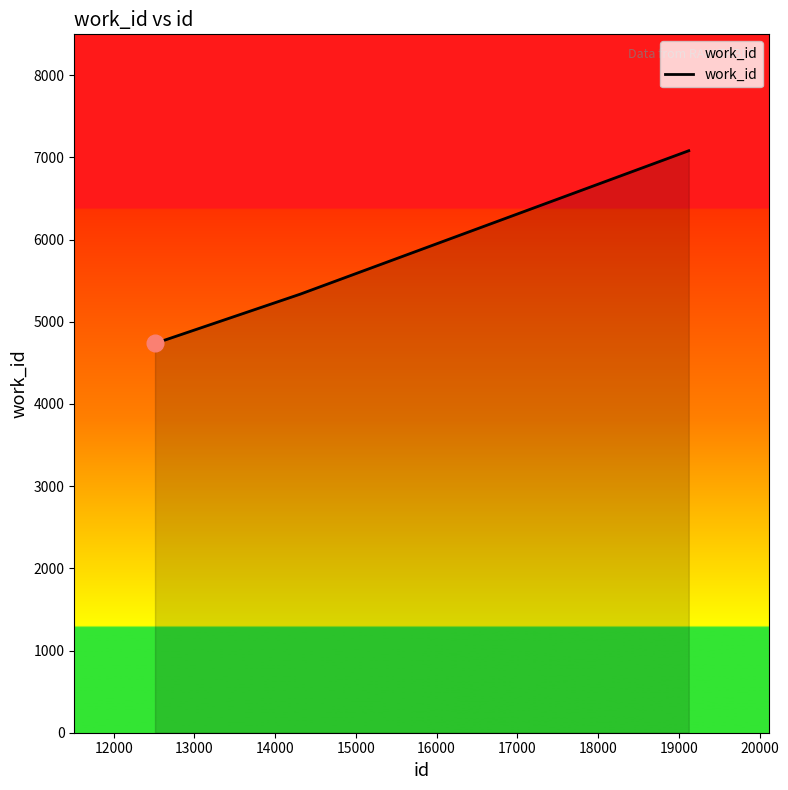

What is the difference between the second highest and minimum values?

599